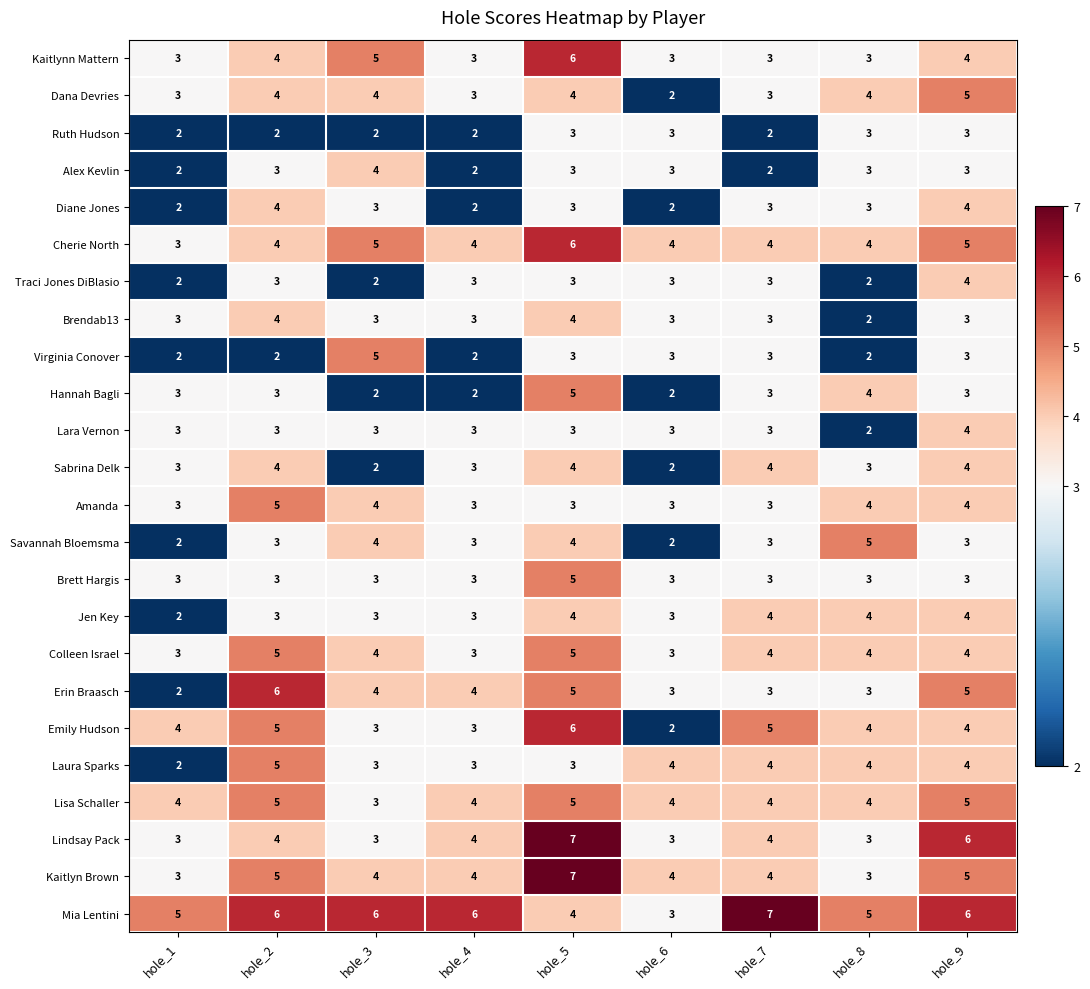

How many distinct data groups are displayed?

24